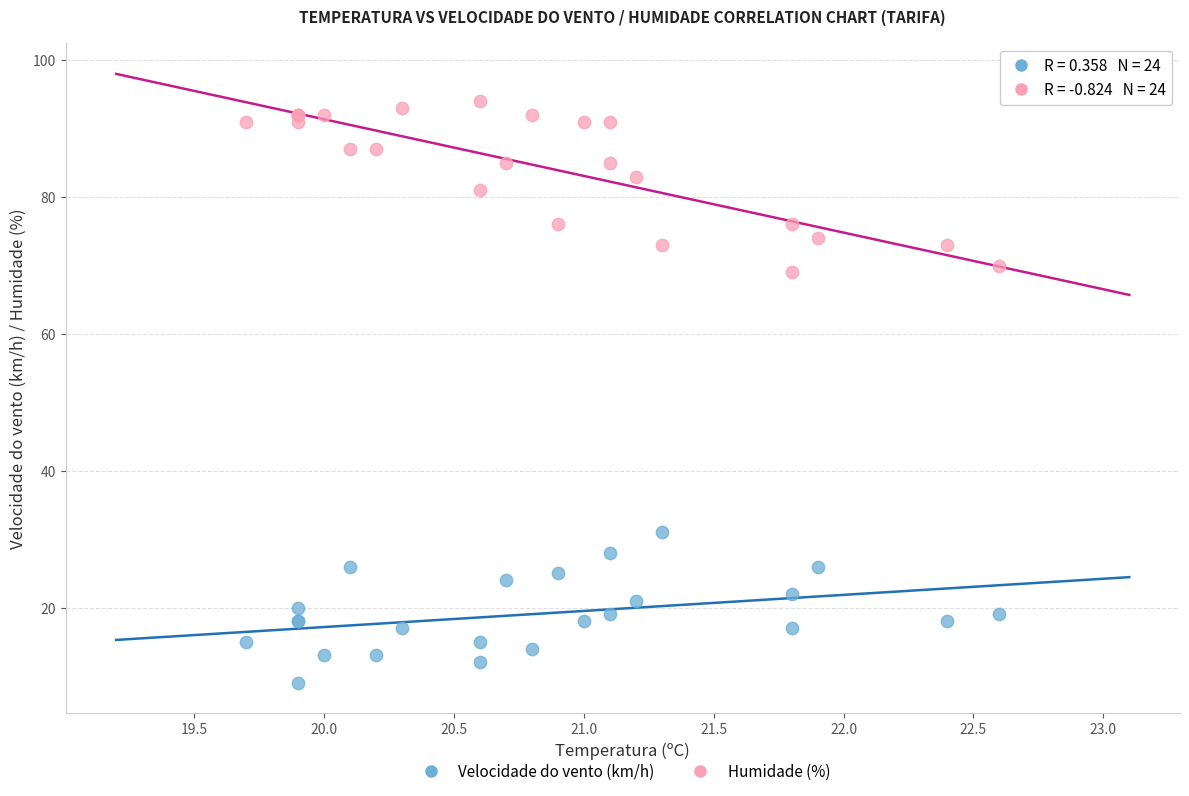

Which series reaches the maximum Y coordinate?

Humidade (%)